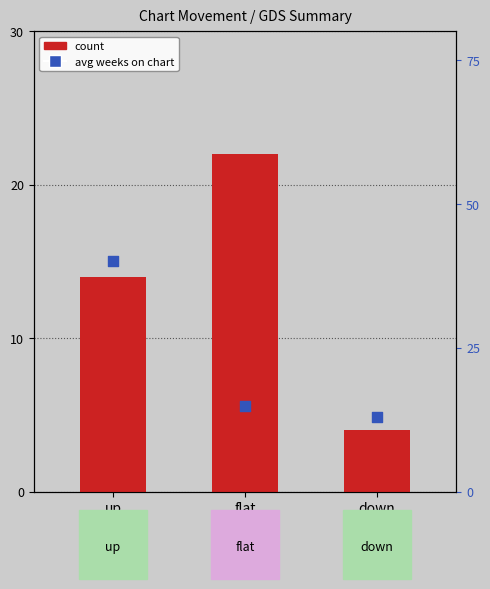

What is the total value across all series at down?

17.0